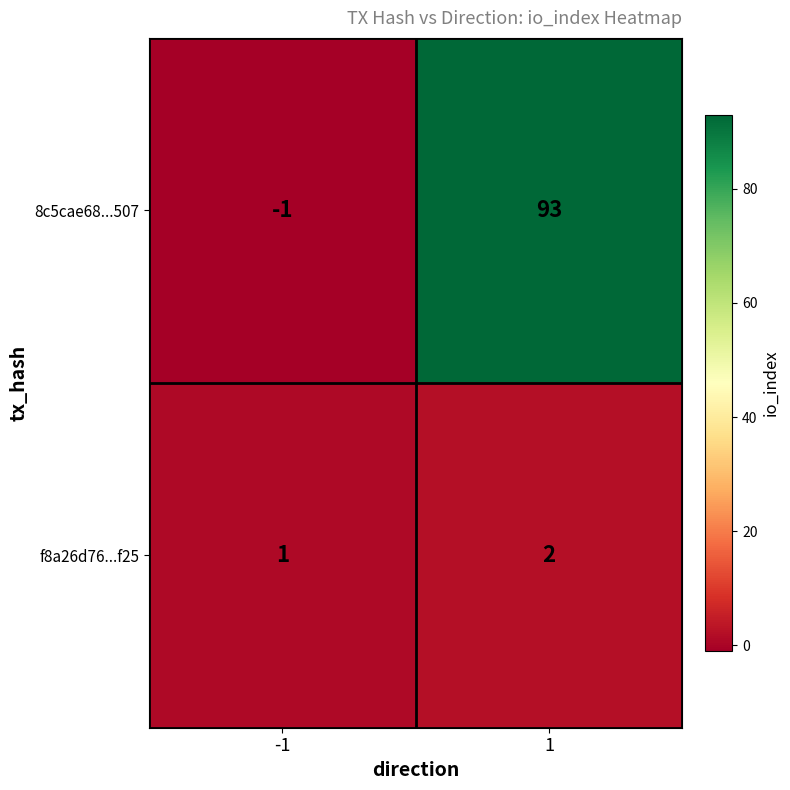

Reading right to left, what are all the values shown in this chart?

8c5cae68...507: 1=93	-1=-1
f8a26d76...f25: 1=2	-1=1